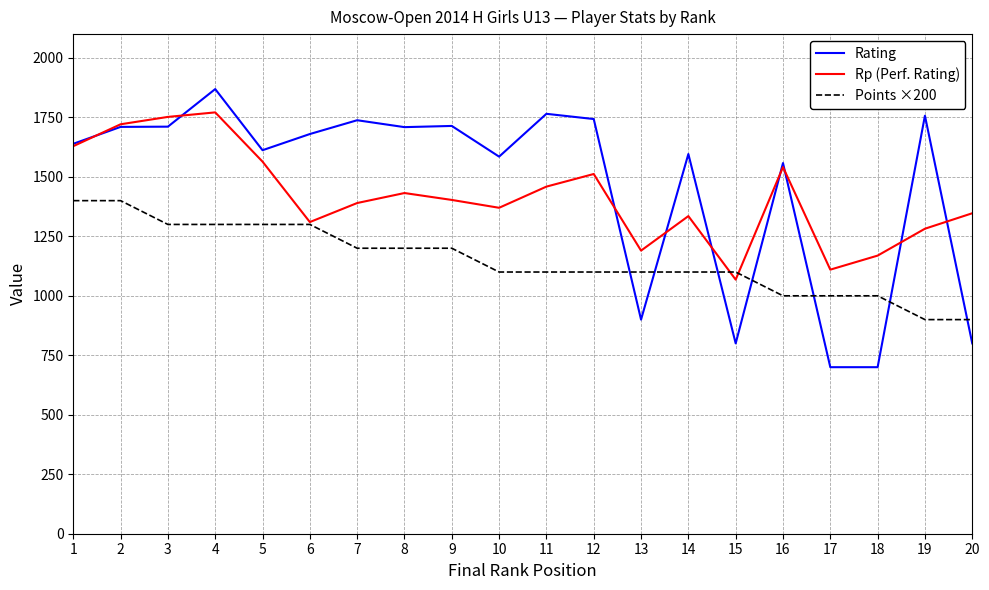

After their last crossing, which series has the higher values: Rating or Points ×200?

Points ×200